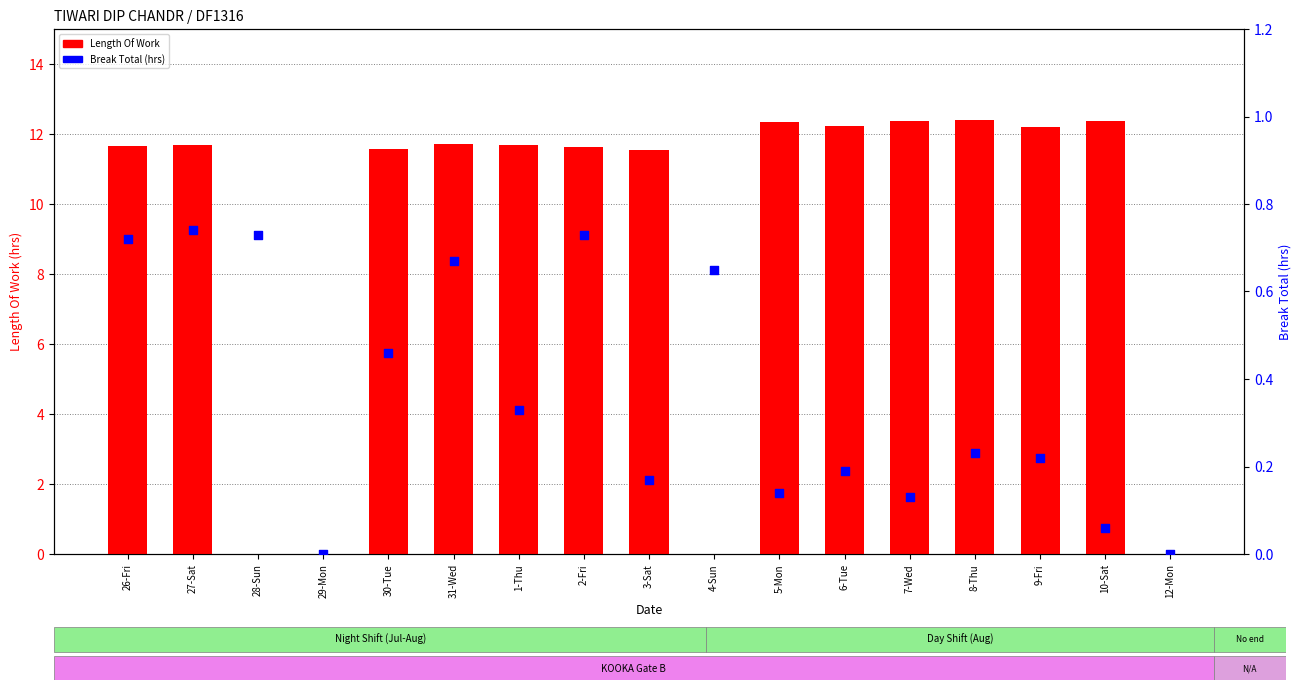

Which series has the largest total across all categories?

Length Of Work